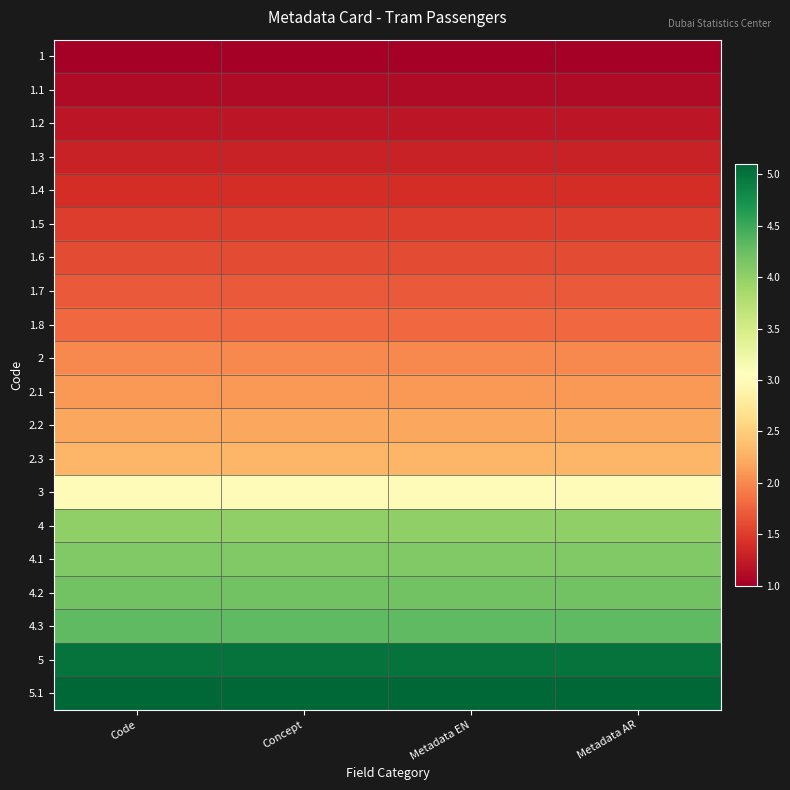

At which category is the sum across all series the highest?

Code